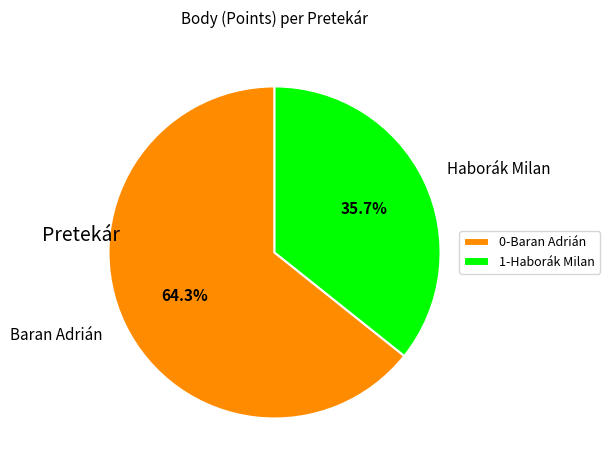

Is the sum of Haborák Milan and Baran Adrián greater than half?

Yes